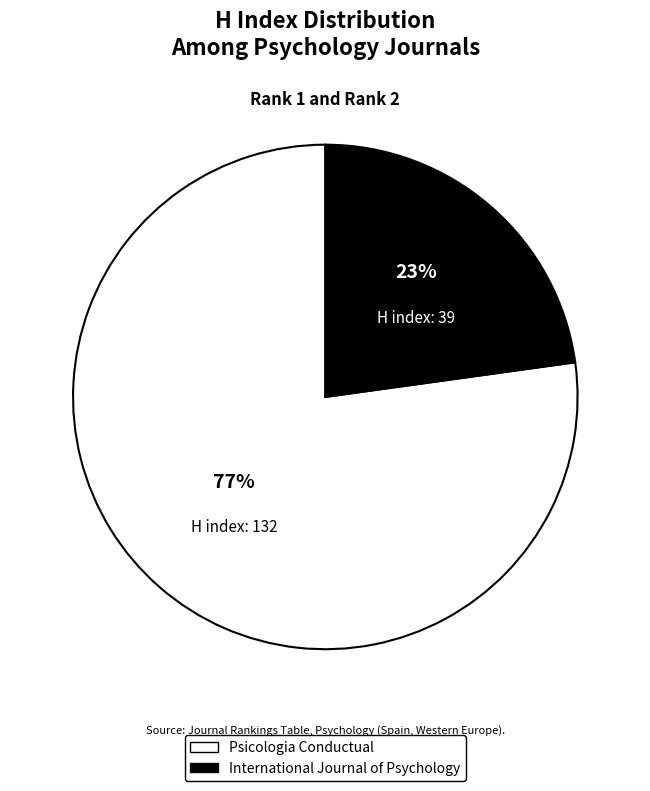

To the nearest percent, what is the difference between the International Journal of Psychology and Psicologia Conductual slice percentages?

54%